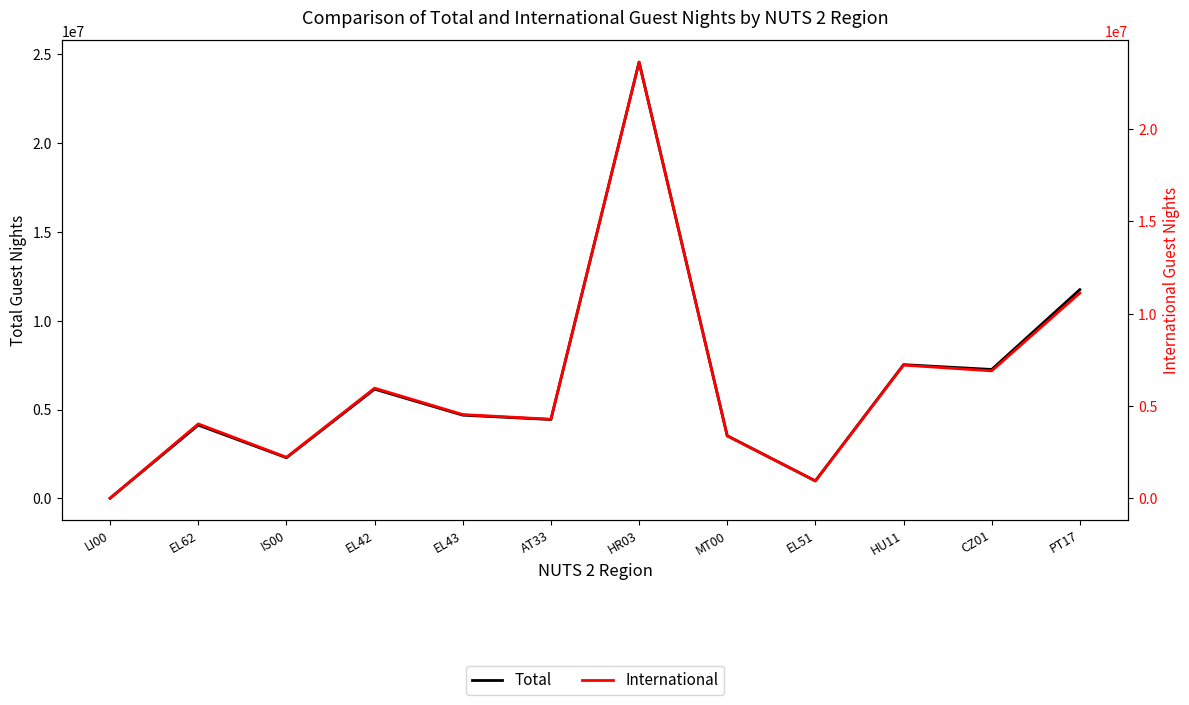

Does the chart have visible grid lines?

No